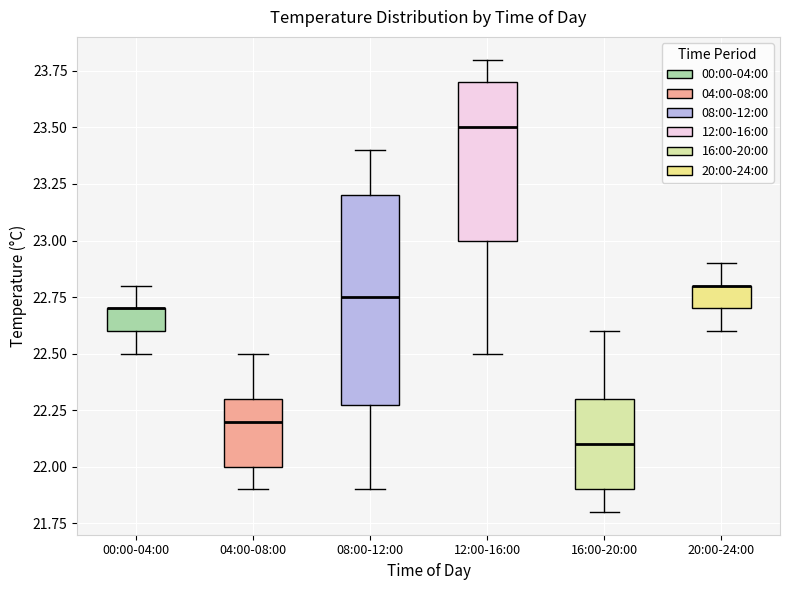

Reading left to right, read every box against the y-axis: the position of its median line, the range the box covers, and the ends of its whiskers. The values are not printed on the chart, so give them approximately, as read against the axis.

00:00-04:00: median 22.70 (drawn on the box's upper edge), box 22.60 to 22.70, whiskers 22.50 to 22.80
04:00-08:00: median 22.20, box 22.00 to 22.30, whiskers 21.90 to 22.50
08:00-12:00: median 22.75, box 22.30 to 23.20, whiskers 21.90 to 23.40
12:00-16:00: median 23.50, box 23.00 to 23.70, whiskers 22.50 to 23.80
16:00-20:00: median 22.10, box 21.90 to 22.30, whiskers 21.80 to 22.60
20:00-24:00: median 22.80 (drawn on the box's upper edge), box 22.70 to 22.80, whiskers 22.60 to 22.90